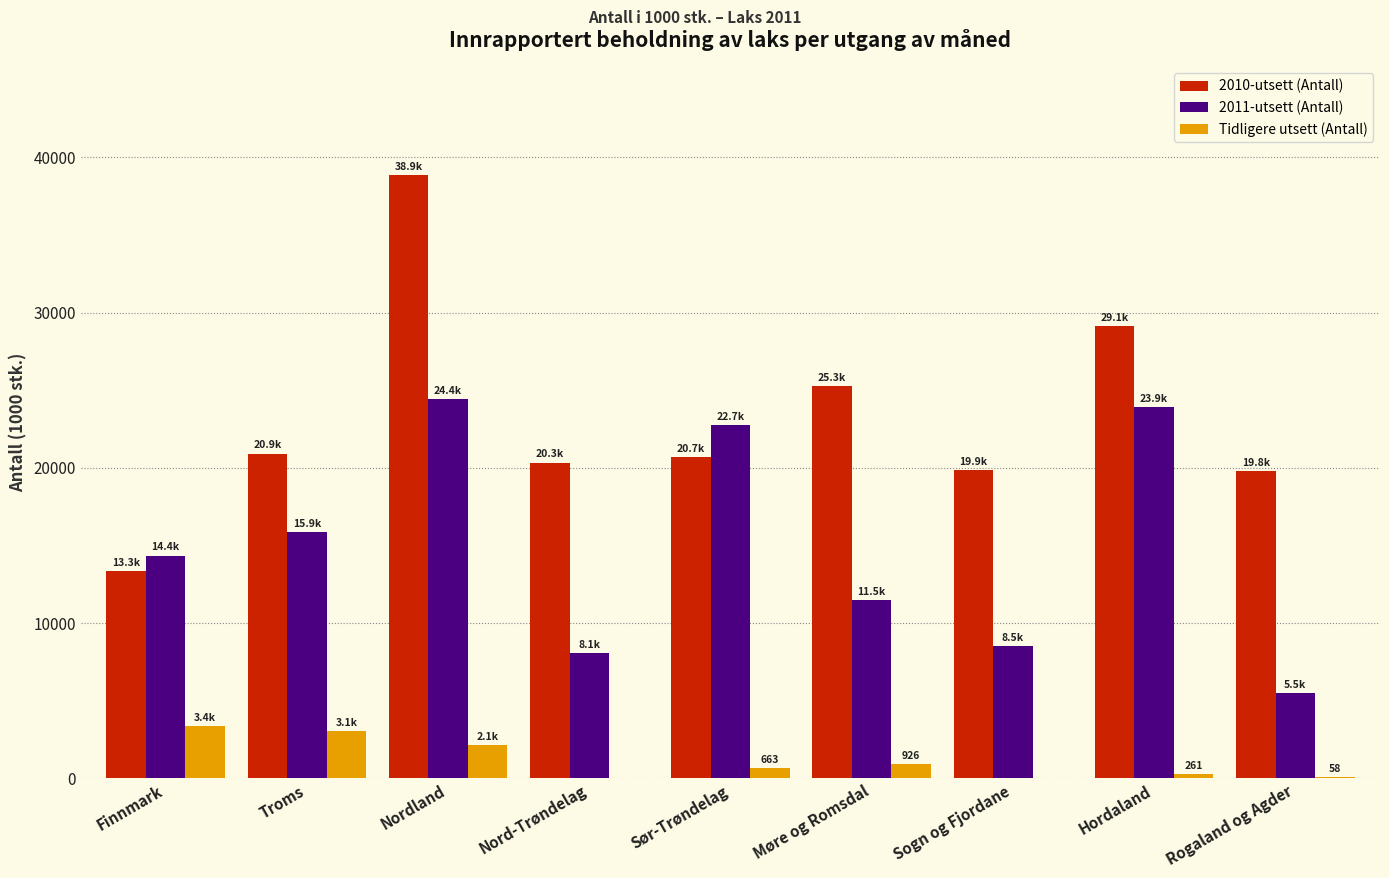

Which category has the highest value across all series?

Nordland